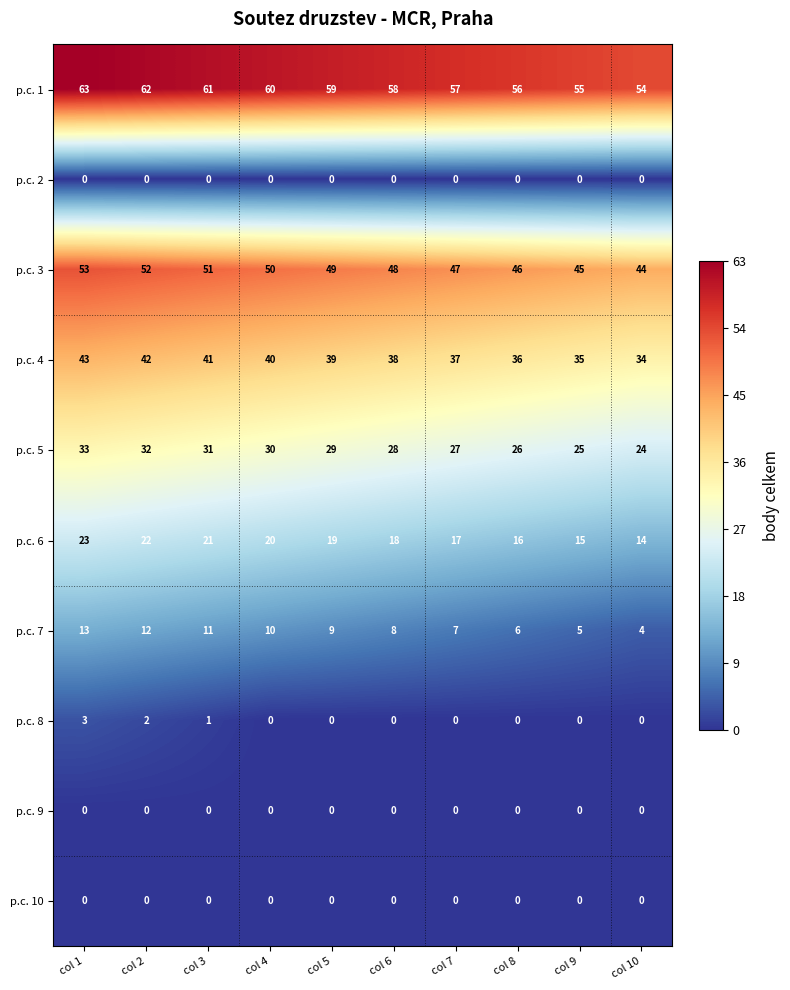

Count the p.c. 4 values in the range 36 to 41.

6